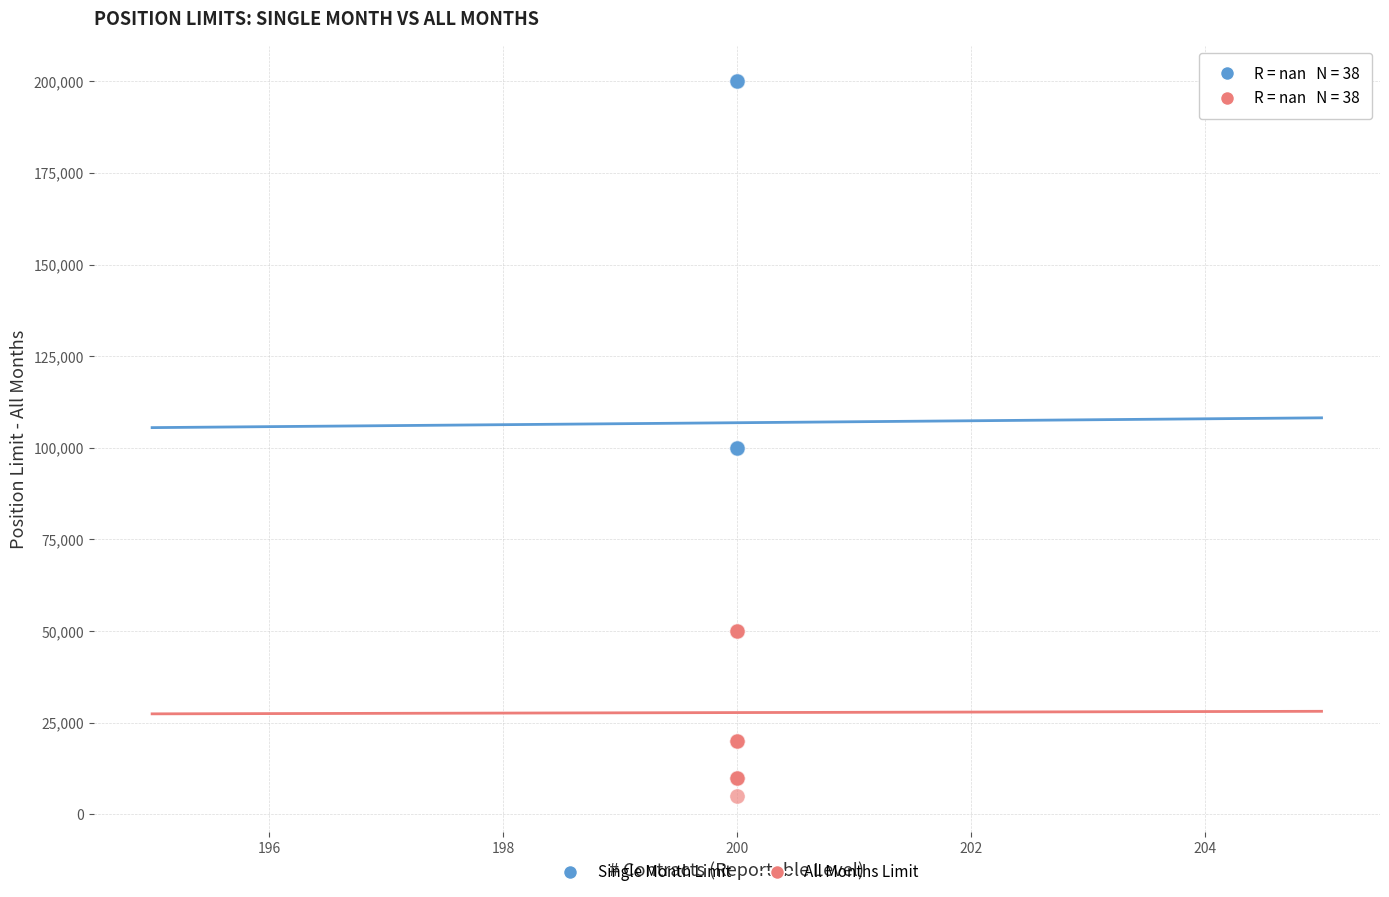

Which series has the largest Y range (max minus min)?

Single Month Limit